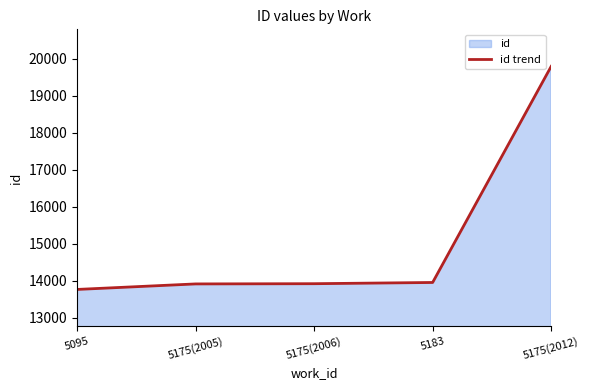

The value at 5175(2006) is 13921. True or false?

True